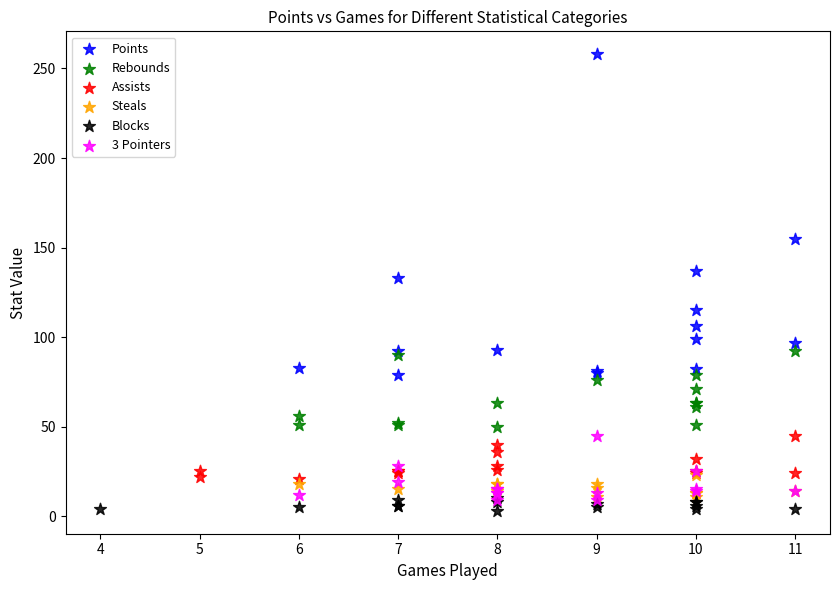

Which series reaches the maximum Y coordinate?

Points